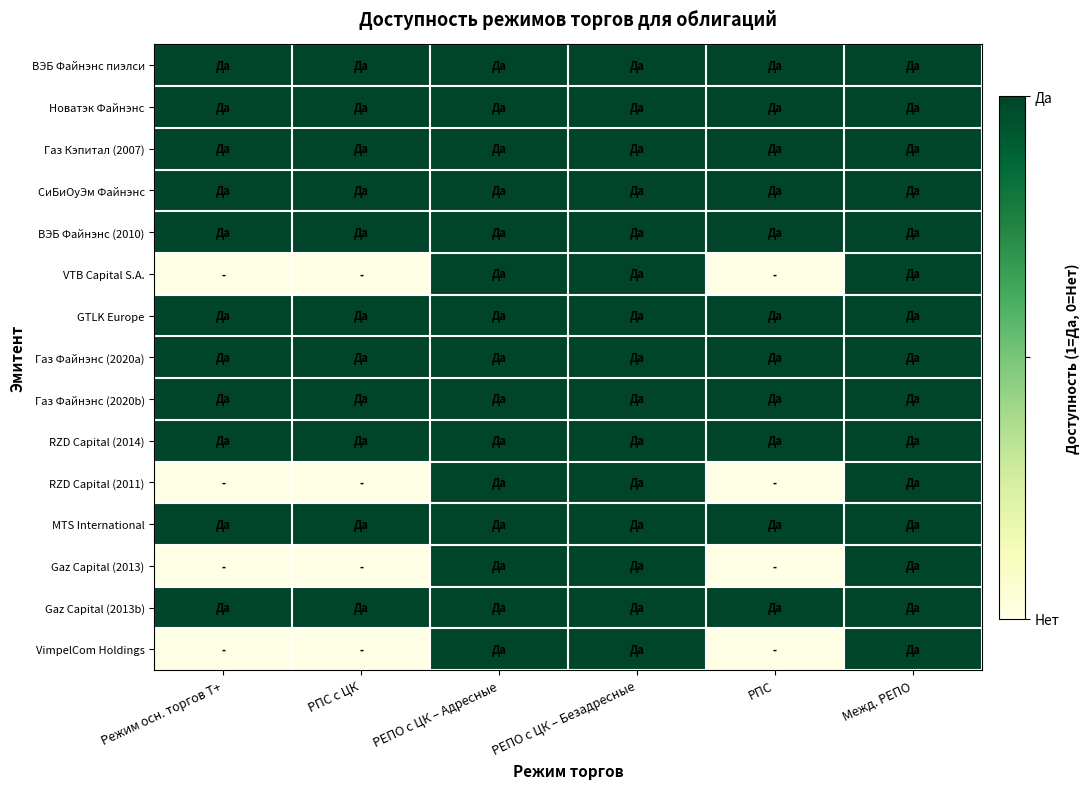

Reading right to left, extract all data points from this chart.

ВЭБ Файнэнс пиэлси: Межд. РЕПО=1	РПС=1	РЕПО с ЦК – Безадресные=1	РЕПО с ЦК – Адресные=1	РПС с ЦК=1	Режим осн. торгов Т+=1
Новатэк Файнэнс: Межд. РЕПО=1	РПС=1	РЕПО с ЦК – Безадресные=1	РЕПО с ЦК – Адресные=1	РПС с ЦК=1	Режим осн. торгов Т+=1
Газ Кэпитал (2007): Межд. РЕПО=1	РПС=1	РЕПО с ЦК – Безадресные=1	РЕПО с ЦК – Адресные=1	РПС с ЦК=1	Режим осн. торгов Т+=1
СиБиОуЭм Файнэнс: Межд. РЕПО=1	РПС=1	РЕПО с ЦК – Безадресные=1	РЕПО с ЦК – Адресные=1	РПС с ЦК=1	Режим осн. торгов Т+=1
ВЭБ Файнэнс (2010): Межд. РЕПО=1	РПС=1	РЕПО с ЦК – Безадресные=1	РЕПО с ЦК – Адресные=1	РПС с ЦК=1	Режим осн. торгов Т+=1
VTB Capital S.A.: Межд. РЕПО=1	РПС=0	РЕПО с ЦК – Безадресные=1	РЕПО с ЦК – Адресные=1	РПС с ЦК=0	Режим осн. торгов Т+=0
GTLK Europe: Межд. РЕПО=1	РПС=1	РЕПО с ЦК – Безадресные=1	РЕПО с ЦК – Адресные=1	РПС с ЦК=1	Режим осн. торгов Т+=1
Газ Файнэнс (2020a): Межд. РЕПО=1	РПС=1	РЕПО с ЦК – Безадресные=1	РЕПО с ЦК – Адресные=1	РПС с ЦК=1	Режим осн. торгов Т+=1
Газ Файнэнс (2020b): Межд. РЕПО=1	РПС=1	РЕПО с ЦК – Безадресные=1	РЕПО с ЦК – Адресные=1	РПС с ЦК=1	Режим осн. торгов Т+=1
RZD Capital (2014): Межд. РЕПО=1	РПС=1	РЕПО с ЦК – Безадресные=1	РЕПО с ЦК – Адресные=1	РПС с ЦК=1	Режим осн. торгов Т+=1
RZD Capital (2011): Межд. РЕПО=1	РПС=0	РЕПО с ЦК – Безадресные=1	РЕПО с ЦК – Адресные=1	РПС с ЦК=0	Режим осн. торгов Т+=0
MTS International: Межд. РЕПО=1	РПС=1	РЕПО с ЦК – Безадресные=1	РЕПО с ЦК – Адресные=1	РПС с ЦК=1	Режим осн. торгов Т+=1
Gaz Capital (2013): Межд. РЕПО=1	РПС=0	РЕПО с ЦК – Безадресные=1	РЕПО с ЦК – Адресные=1	РПС с ЦК=0	Режим осн. торгов Т+=0
Gaz Capital (2013b): Межд. РЕПО=1	РПС=1	РЕПО с ЦК – Безадресные=1	РЕПО с ЦК – Адресные=1	РПС с ЦК=1	Режим осн. торгов Т+=1
VimpelCom Holdings: Межд. РЕПО=1	РПС=0	РЕПО с ЦК – Безадресные=1	РЕПО с ЦК – Адресные=1	РПС с ЦК=0	Режим осн. торгов Т+=0